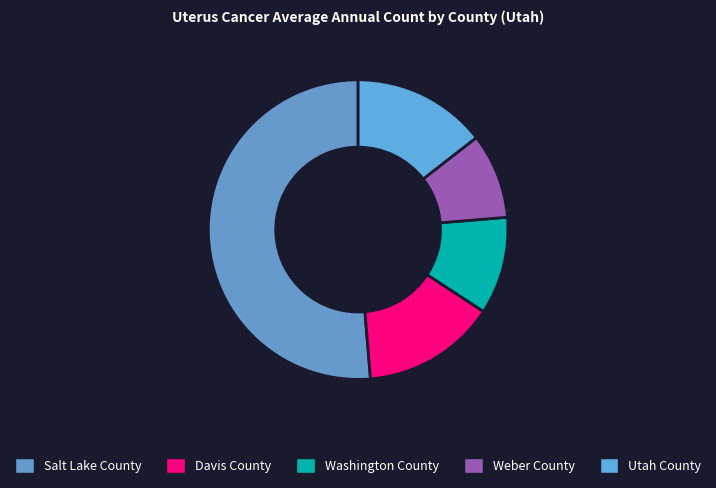

Count the number of slices in the pie.

5